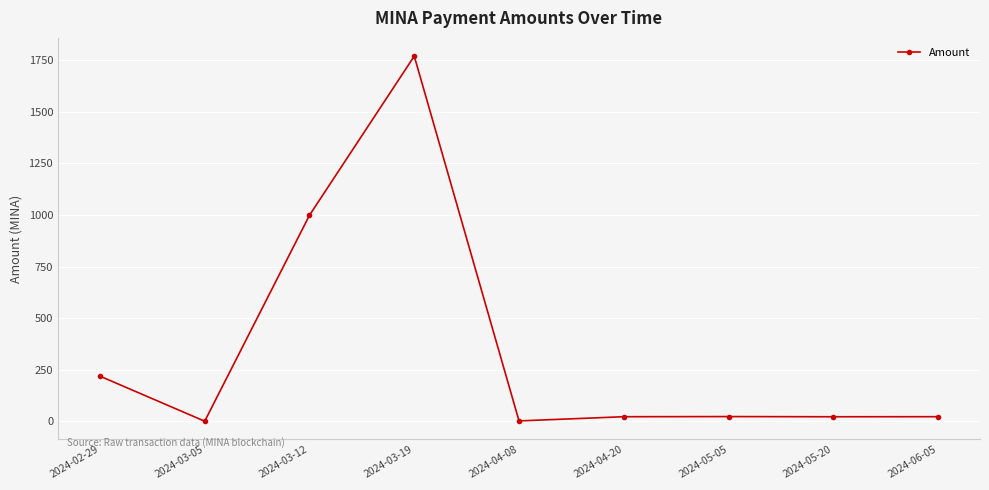

What is the sum of all values?

3076.3